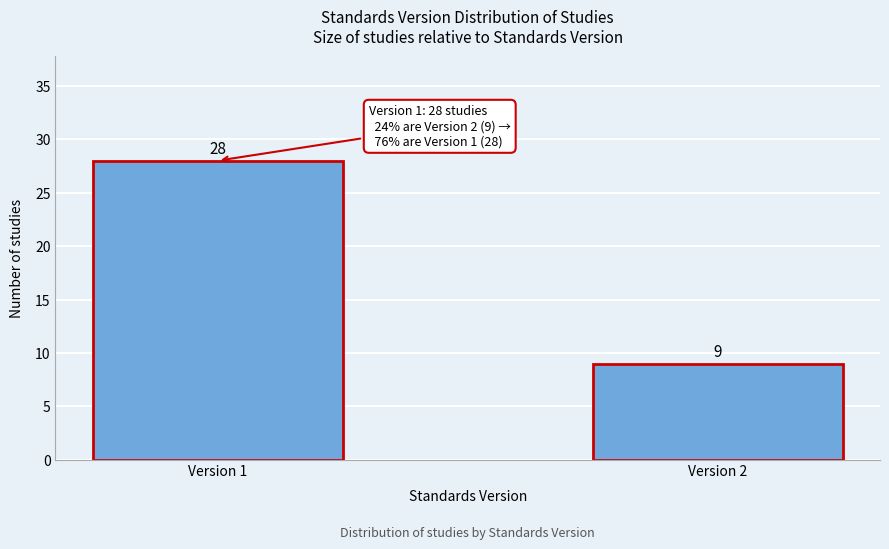

Reading right to left, extract all data points from this chart.

9	28